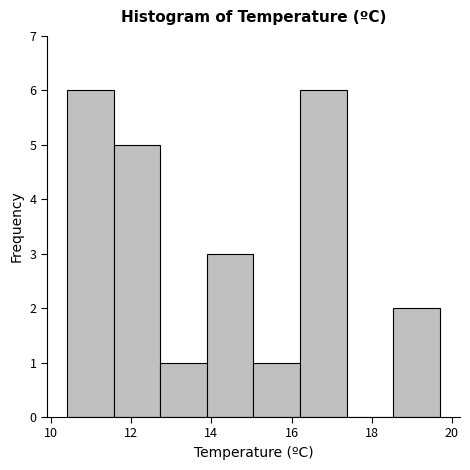

Reading left to right, transcribe this chart: for each bar, give the range it covers on the x-axis and its height. Neither the bar edges nor the heights are printed on the chart, so give them approximately, as read against the axes.

10.4 to 11.6: 6
11.6 to 12.8: 5
12.8 to 13.8: 1
13.8 to 15.0: 3
15.0 to 16.2: 1
16.2 to 17.4: 6
17.4 to 18.6: 0
18.6 to 19.8: 2